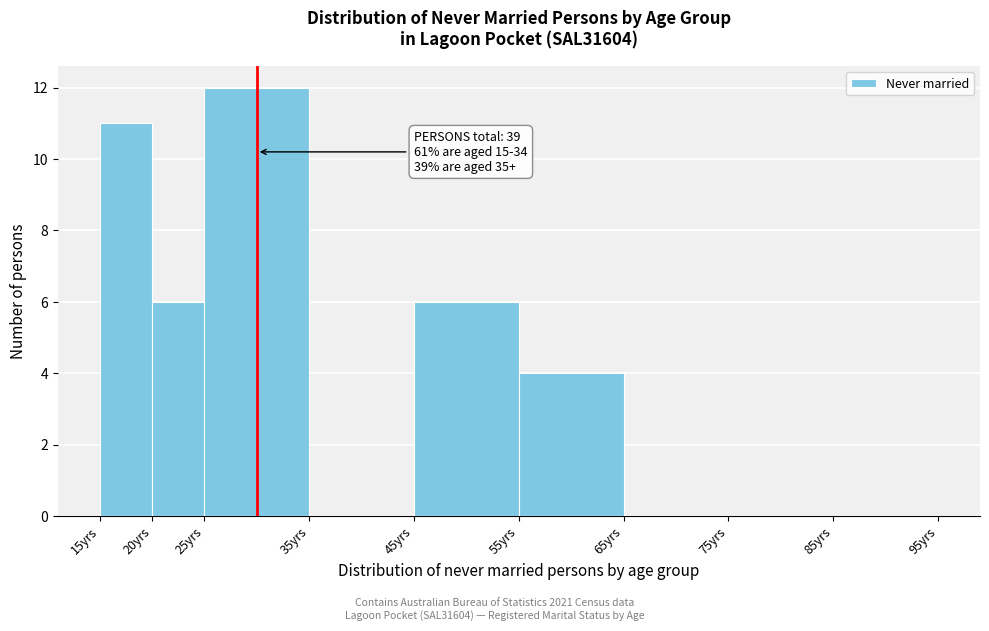

Which range on the x-axis has the tallest bar?

25 to 35